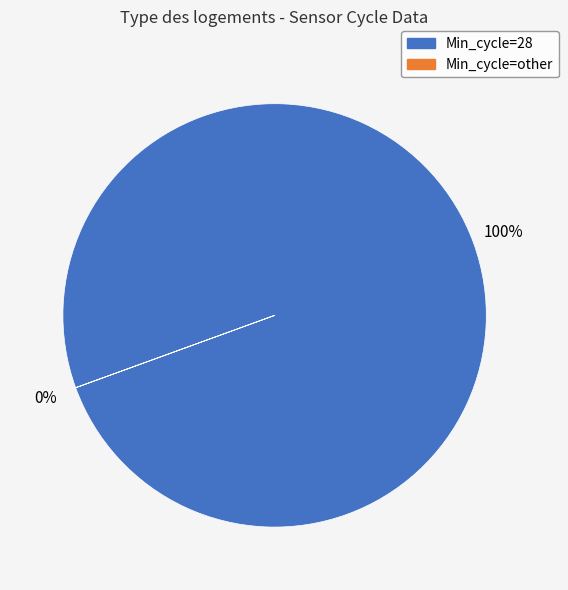

To the nearest percent, what is the difference between the largest and smallest slice percentages?

100%